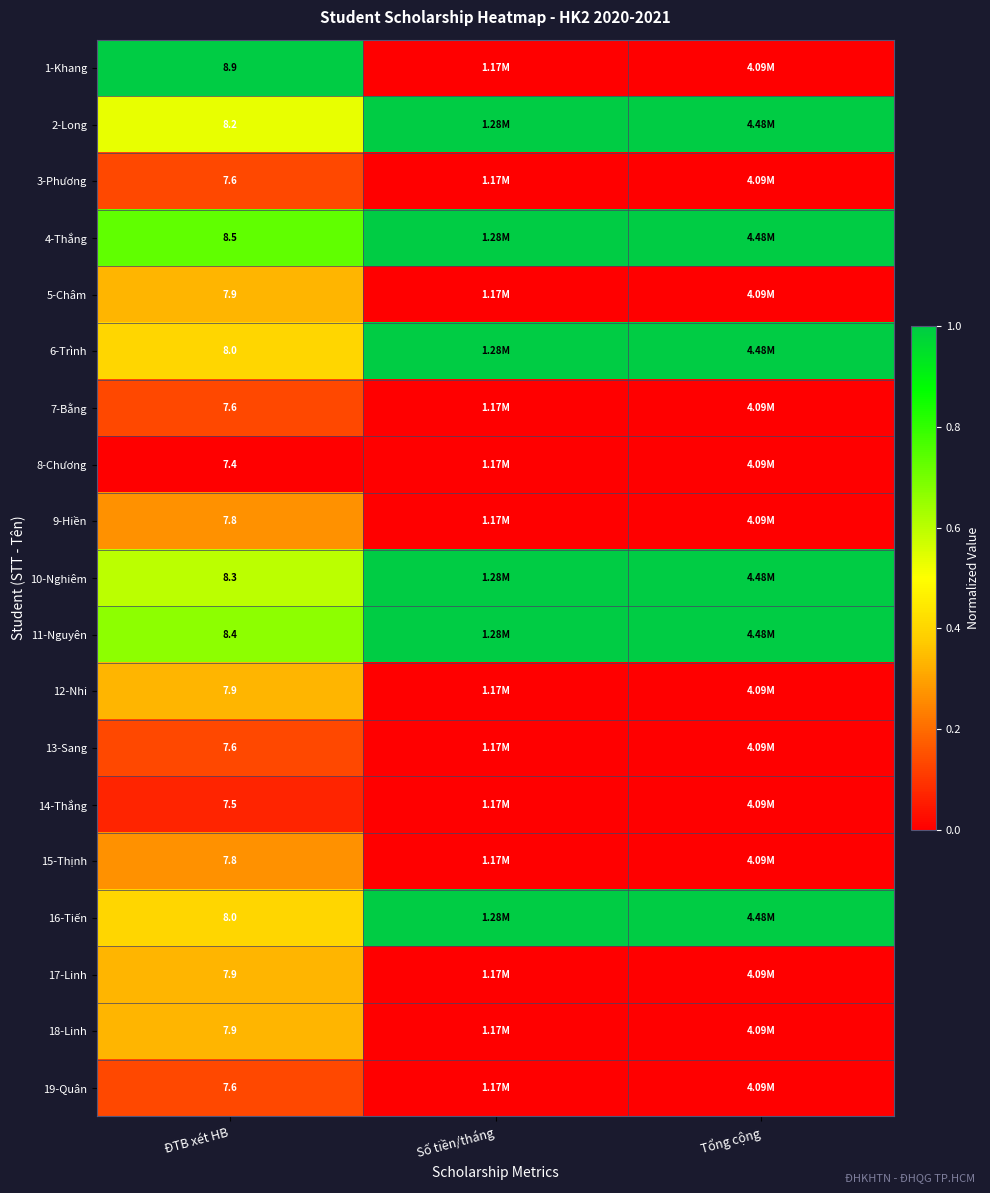

What is the spread (max minus min) of values at ĐTB xét HB?

1.5